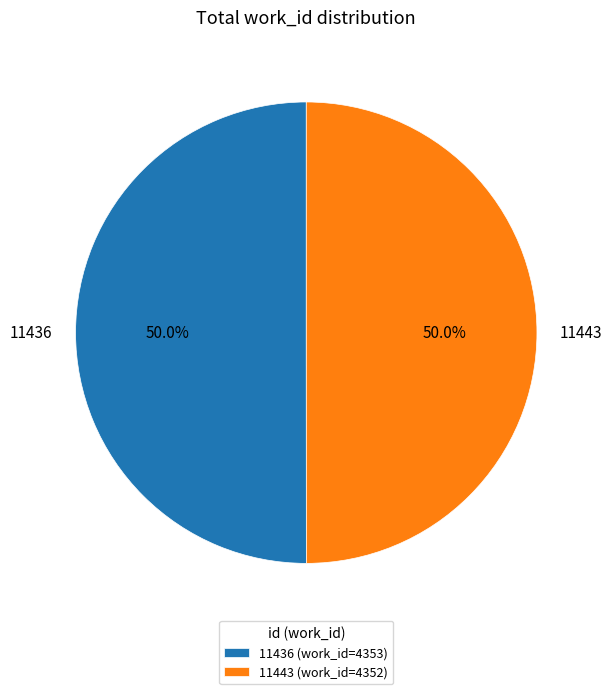

Approximately how many times larger is the value at 11443 compared to 11436?

1.0